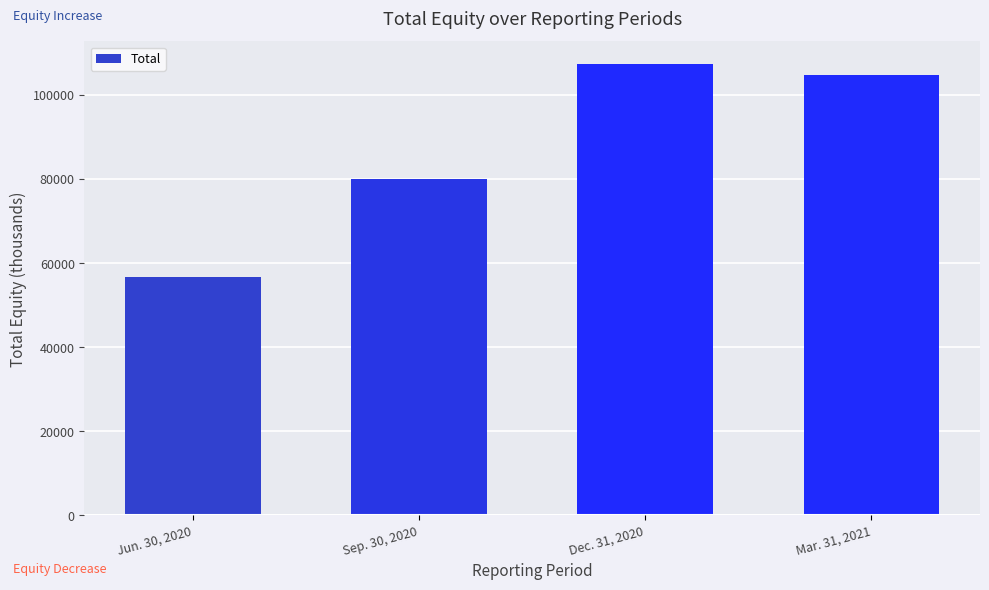

What is the difference between the maximum and minimum values?

50714